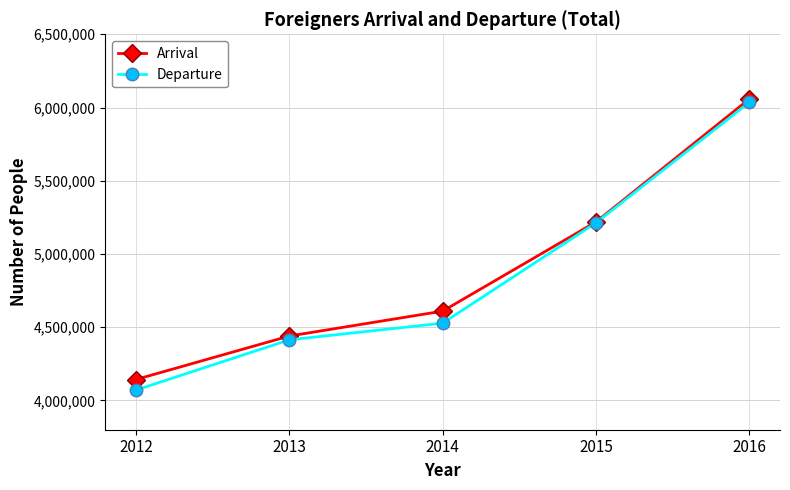

What is the approximate value of Departure at 2015, to the nearest 50?

5212700